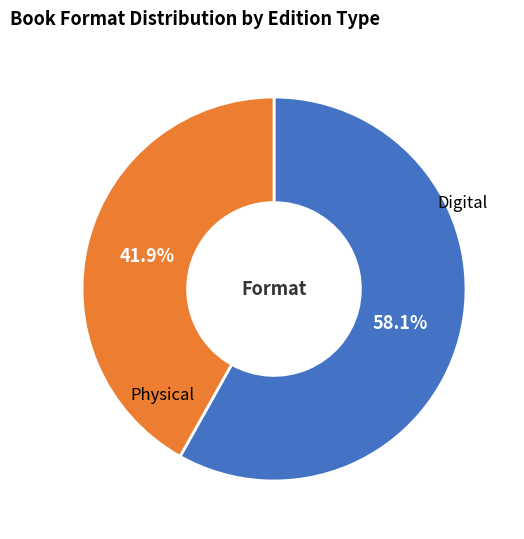

Is there any slice that represents more than half of the pie?

Yes